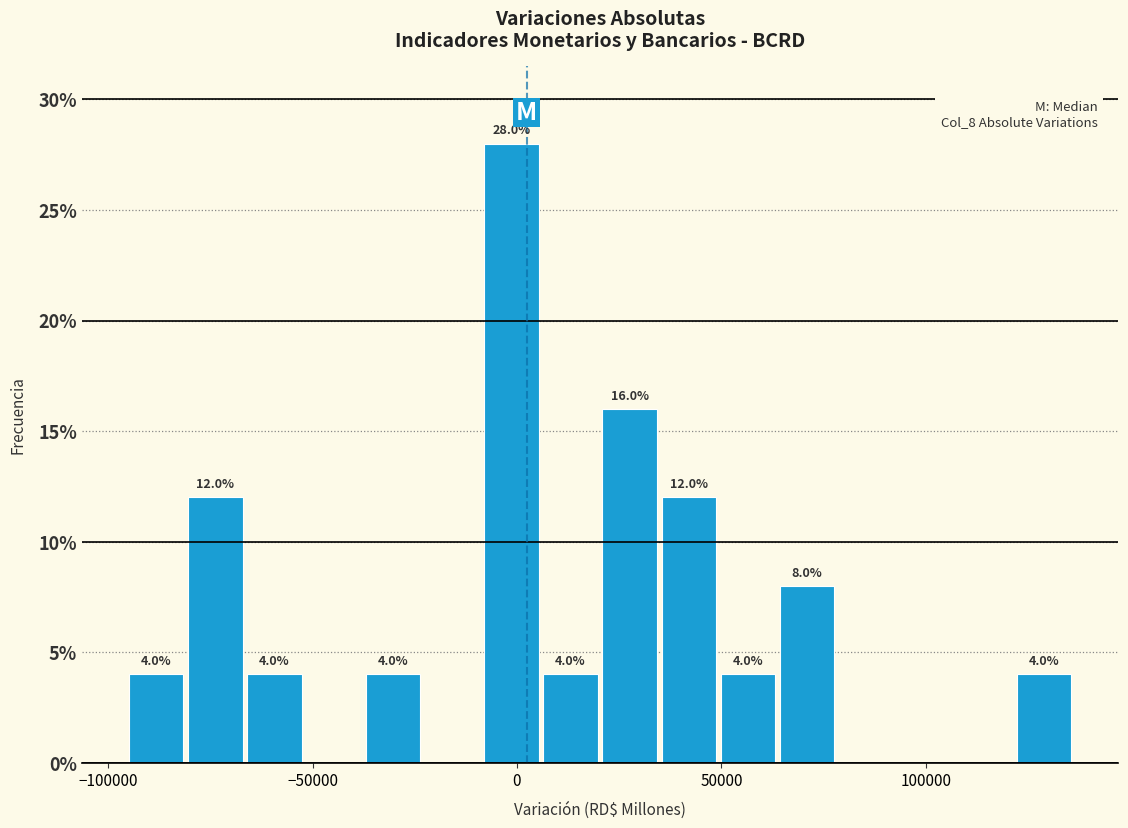

Around what value on the x-axis is the tallest bar? Give the approximate position of its centre, as read against the axis.

0